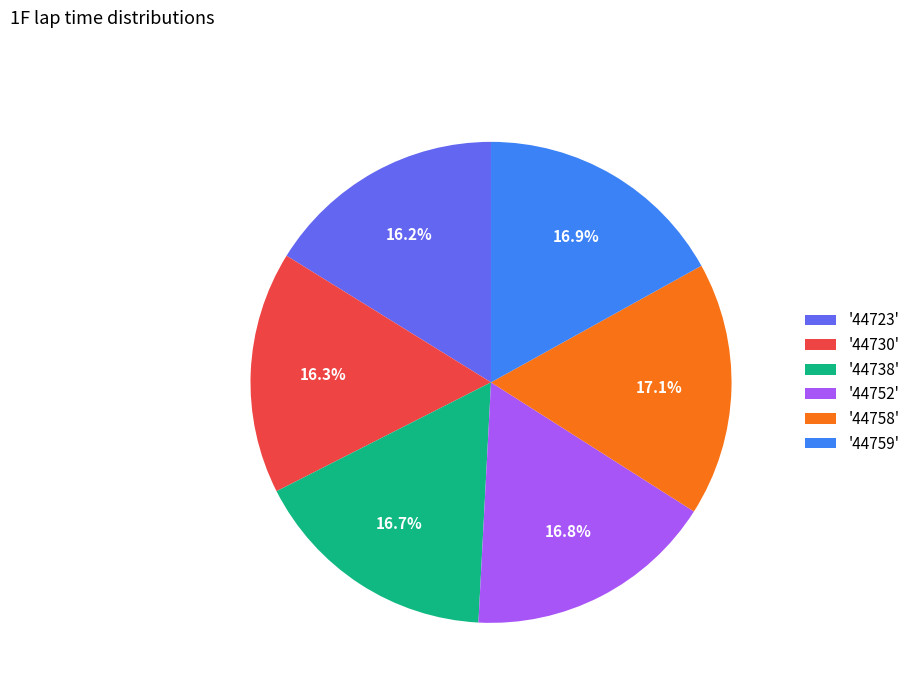

Combined, what portion of the pie is '44738' and '44759'?

33.6%